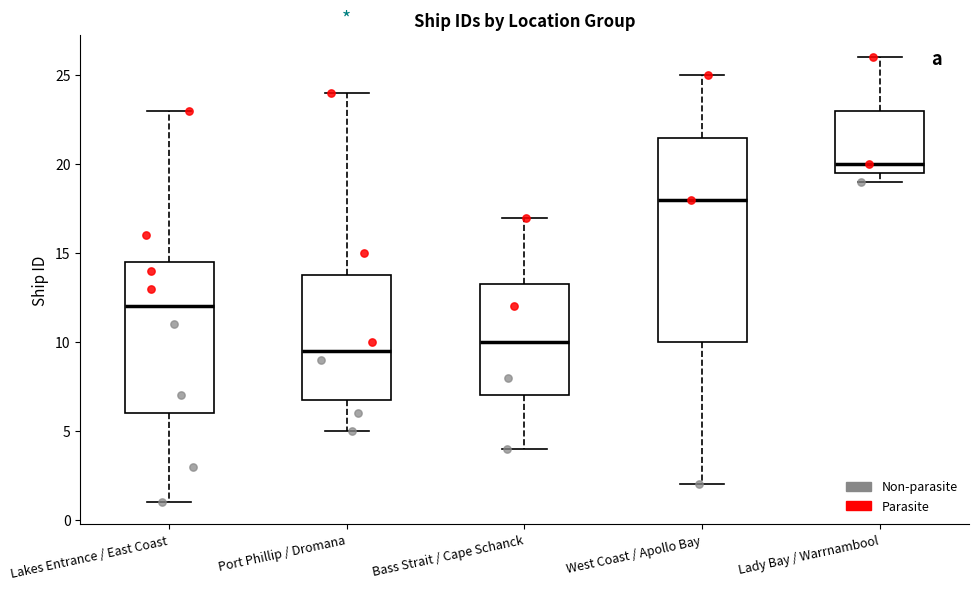

Which box is the tallest, from its lower edge to its upper edge?

West Coast / Apollo Bay